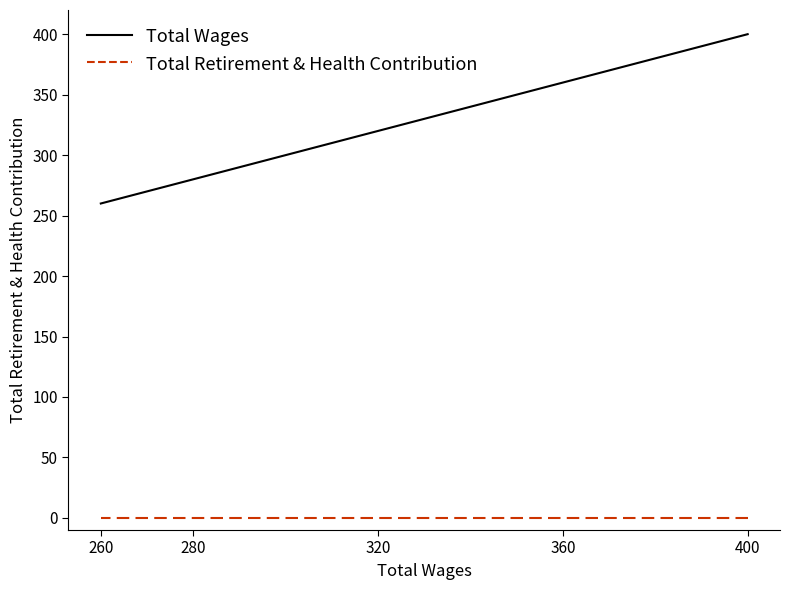

How many values in the Total Wages series exceed 320?

2